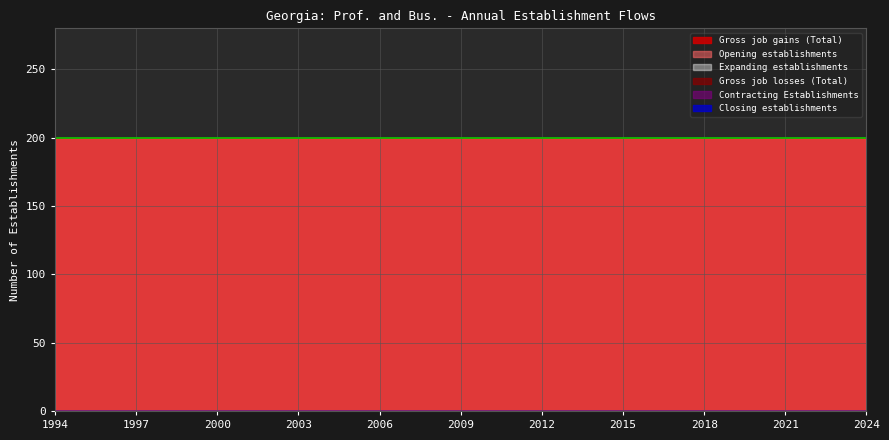

How many series are shown in this chart?

6